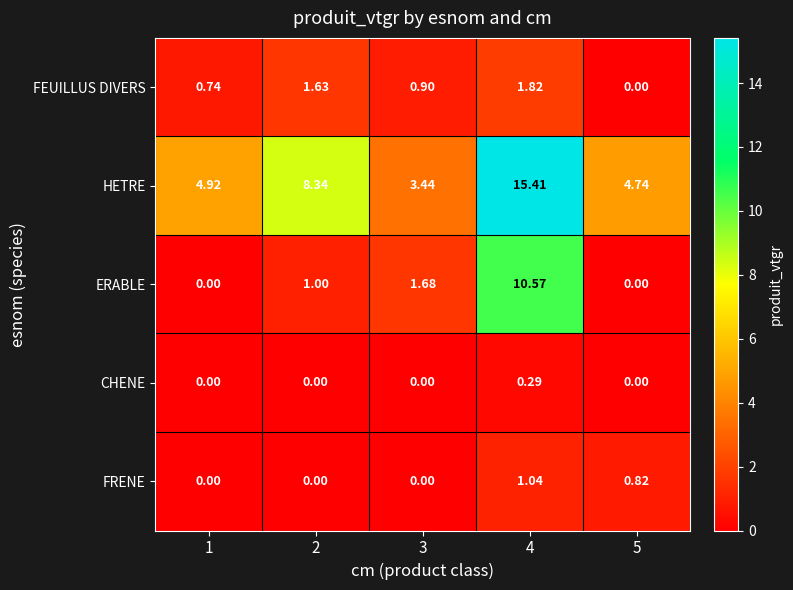

List the series in order of their peak value, highest first.

HETRE, ERABLE, FEUILLUS DIVERS, FRENE, CHENE